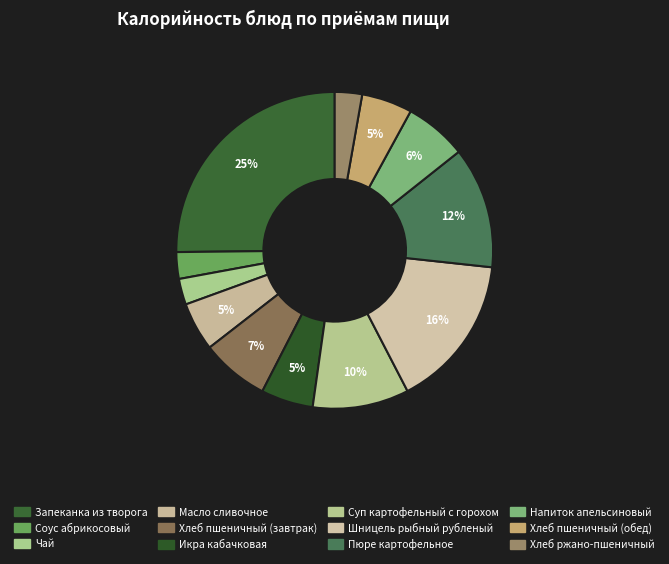

How many slices are in this pie chart?

12